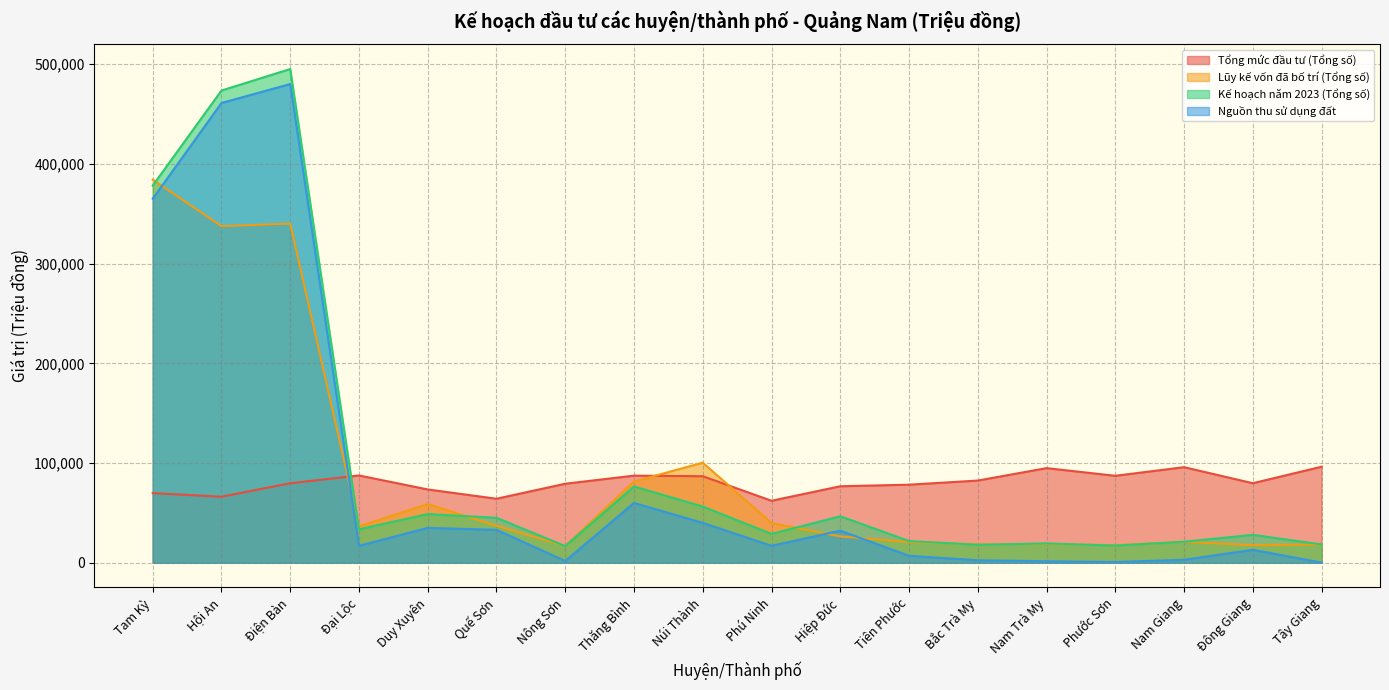

What is the highest value of the Kế hoạch năm 2023 (Tổng số) series?

495036